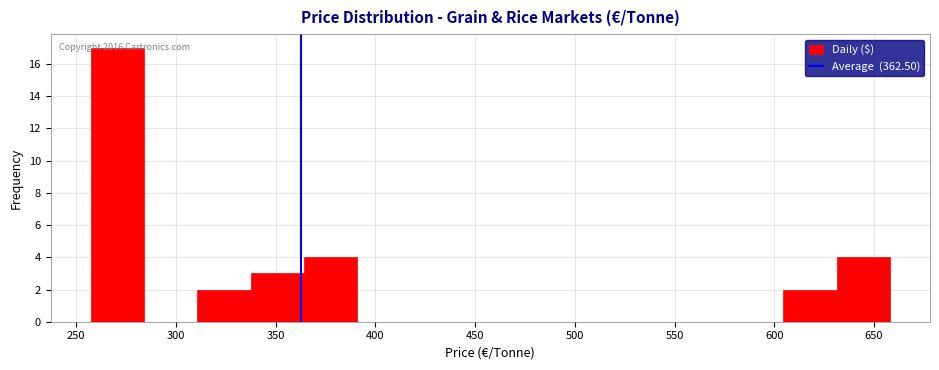

Over which range of the x-axis is the bar tallest?

255 to 285